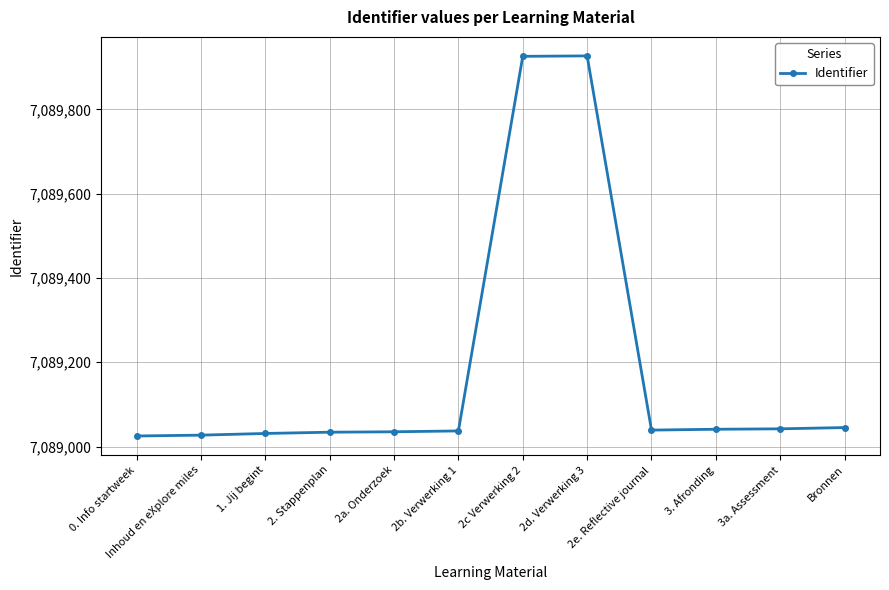

Does the chart display data point markers on the line(s)?

Yes